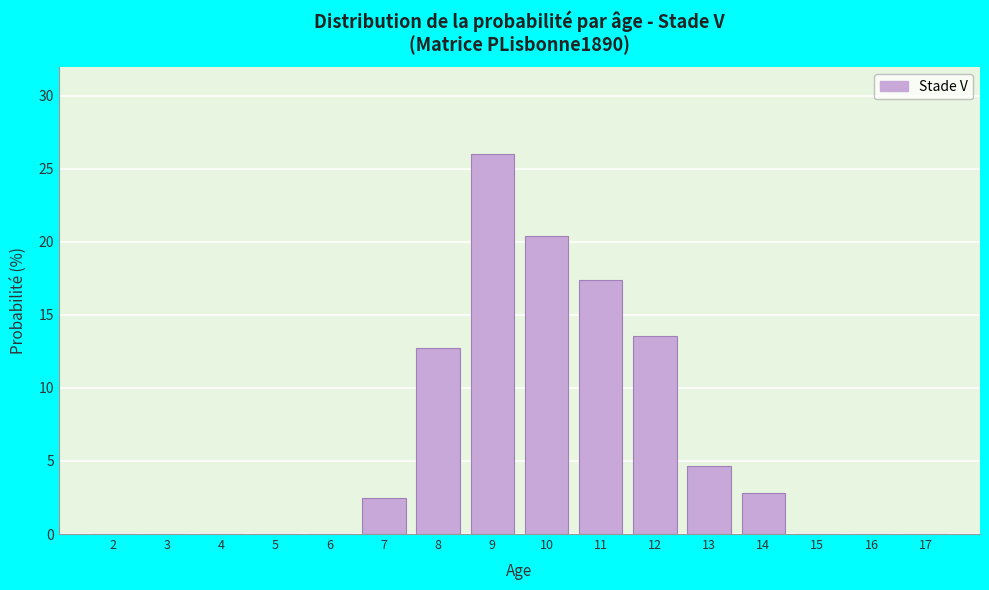

Reading left to right, extract all data points from this chart.

2=0.0	3=0.0	4=0.0	5=0.0	6=0.0	7=2.5	8=12.8	9=26.0	10=20.4	11=17.4	12=13.6	13=4.6	14=2.8	15=0.0	16=0.0	17=0.0